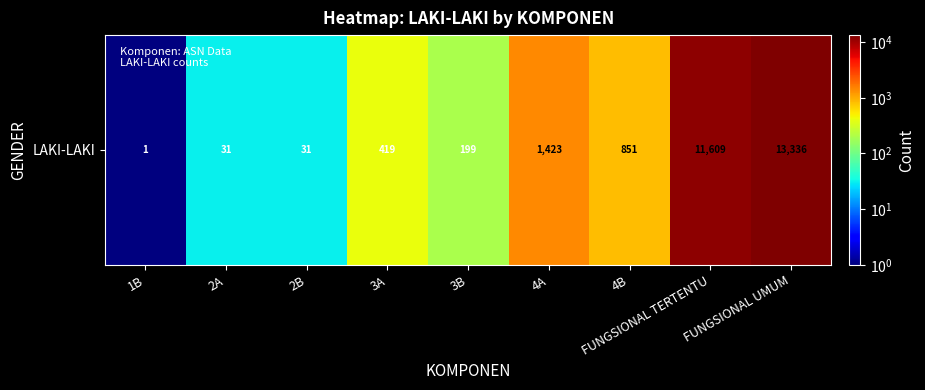

What is the change in value from 1B to 3A?

+418